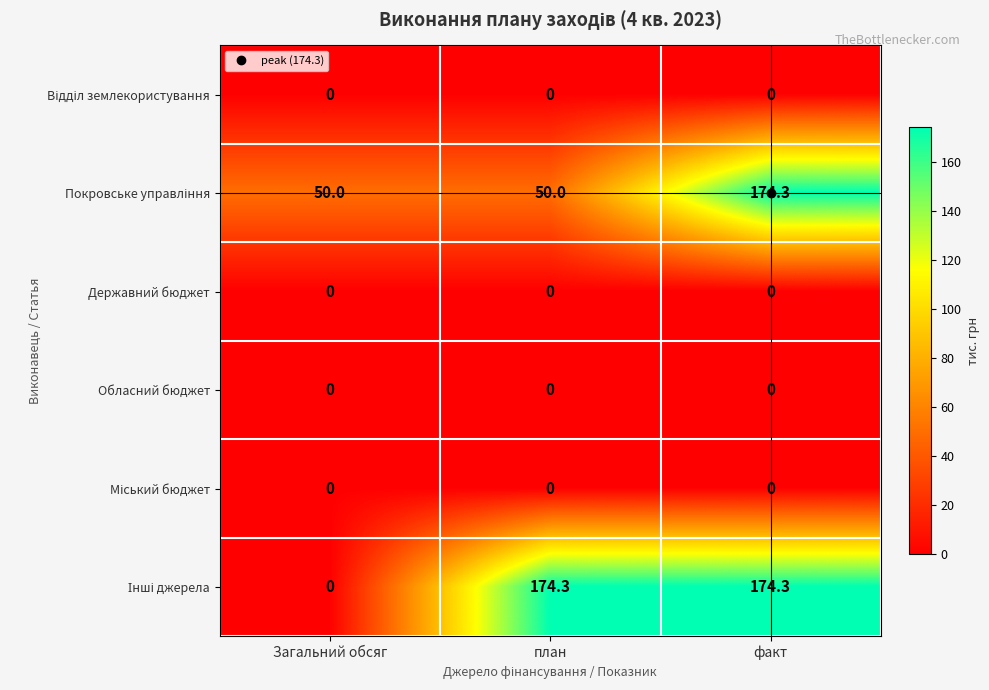

At which category is the sum across all series the highest?

факт